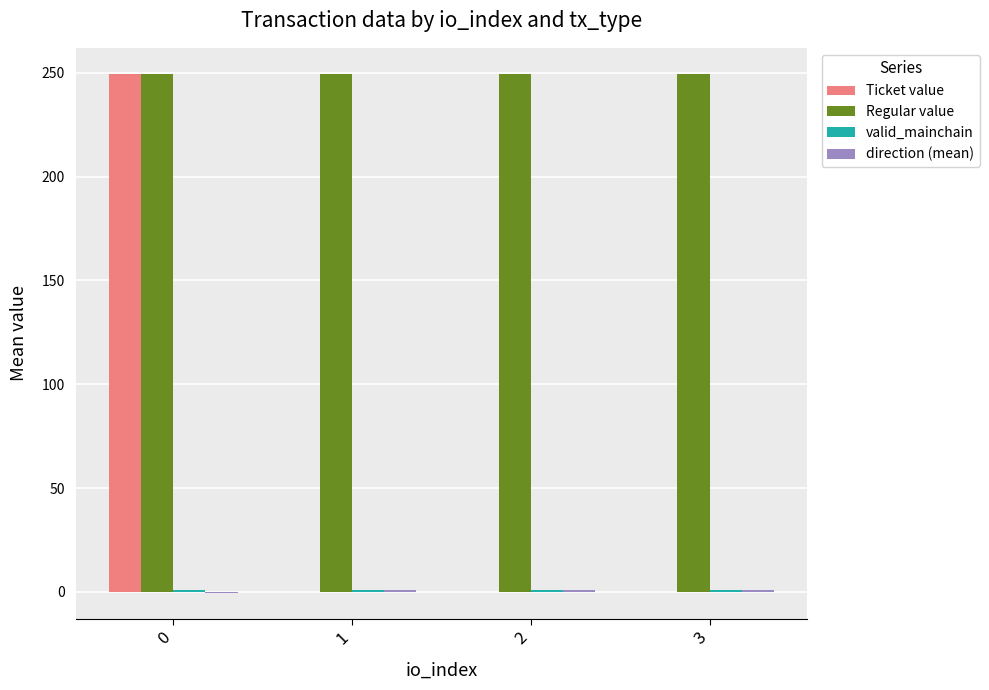

Which series changed the most between 0 and 1?

Ticket value